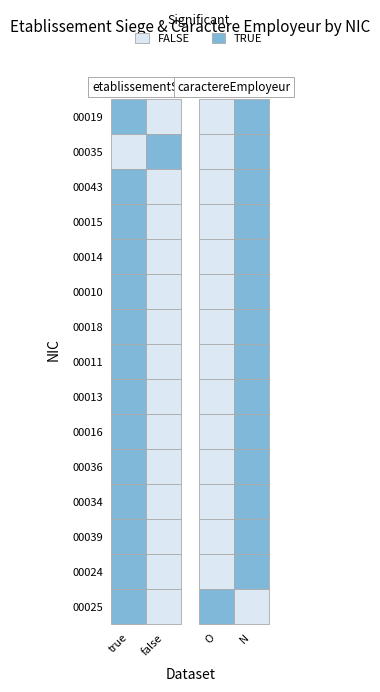

List the labels in order of 00039 value, smallest first.

false, true